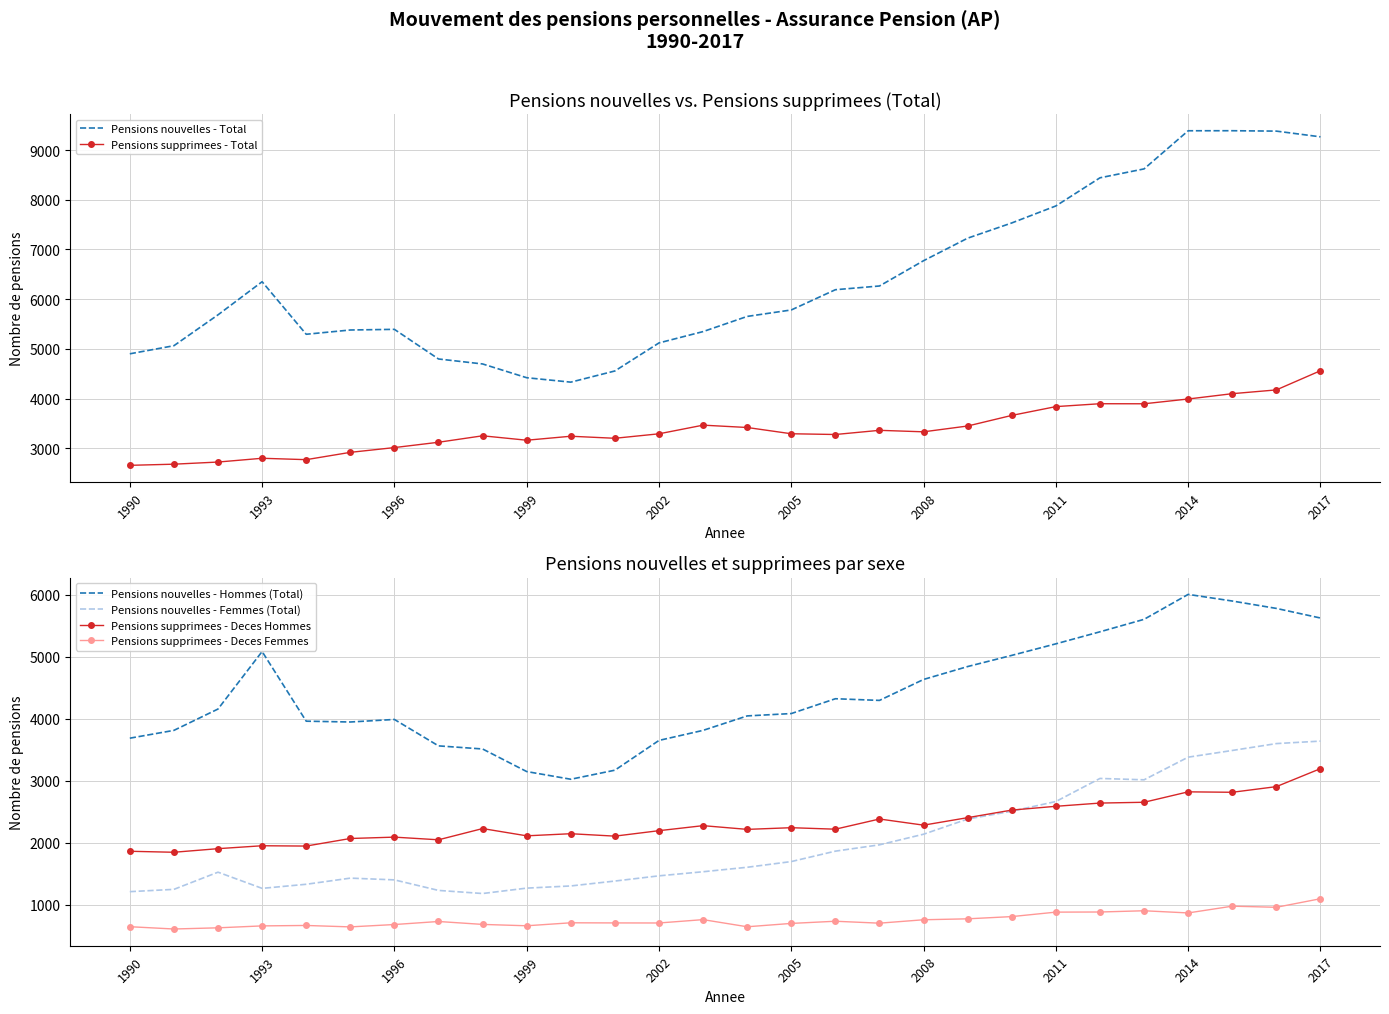

What is the highest value of the Pensions supprimees - Deces Hommes series?

3197